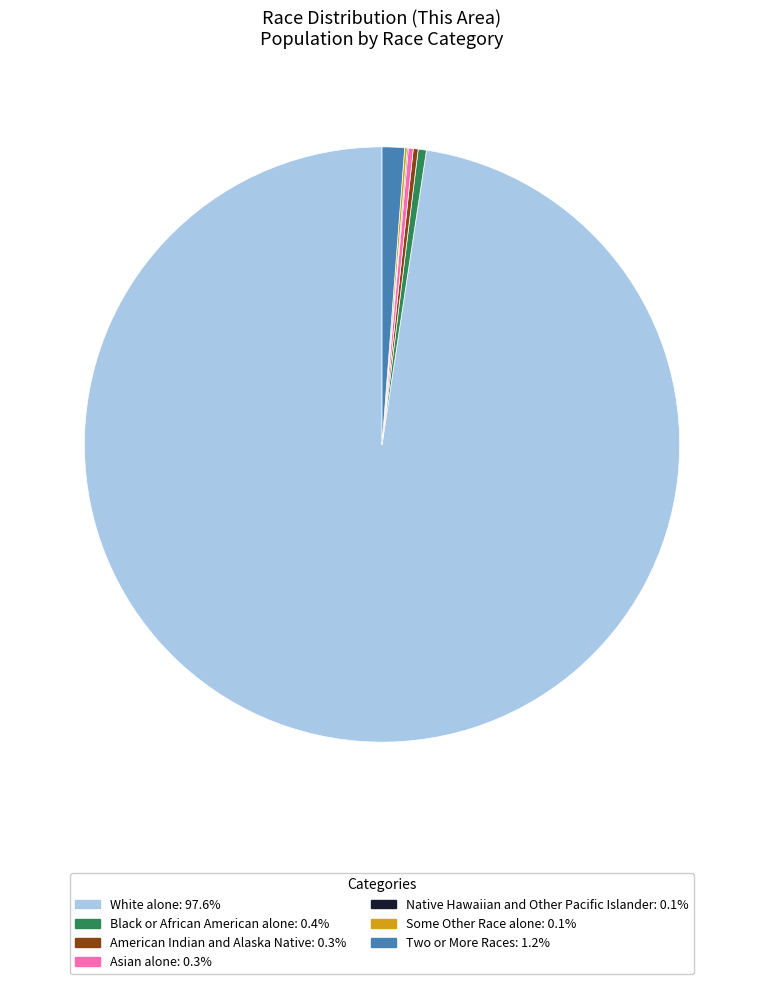

Is there any slice that represents more than half of the pie?

Yes